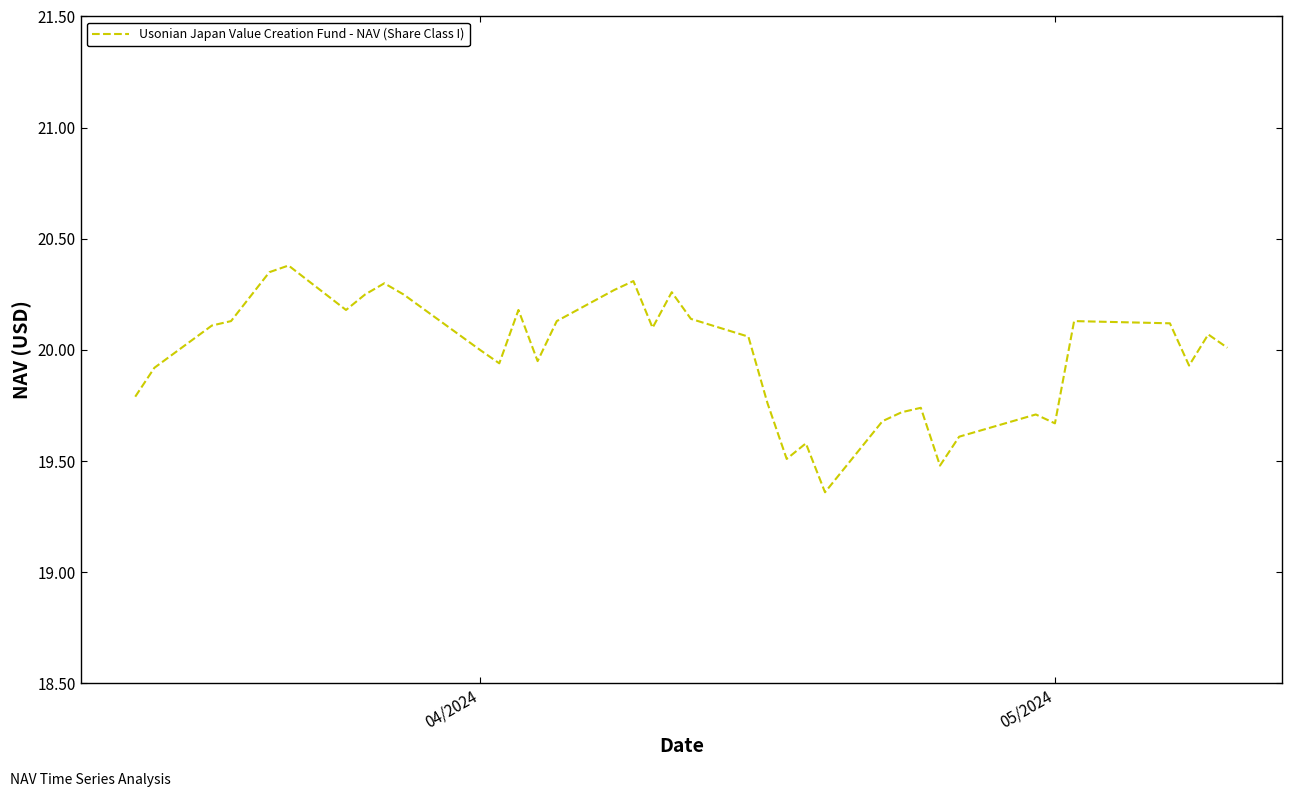

What value does the data have at 04/2024?

20.0